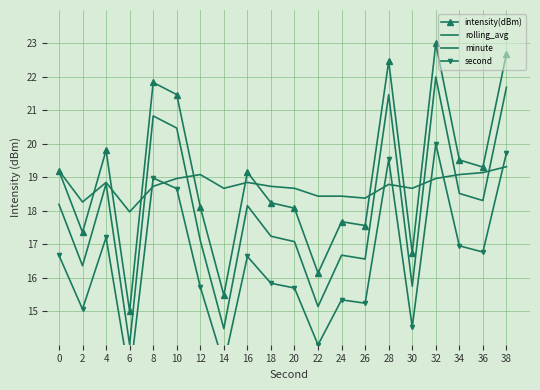

In intensity(dBm), how many points are higher than both neighbors (excluding endpoints)?

6